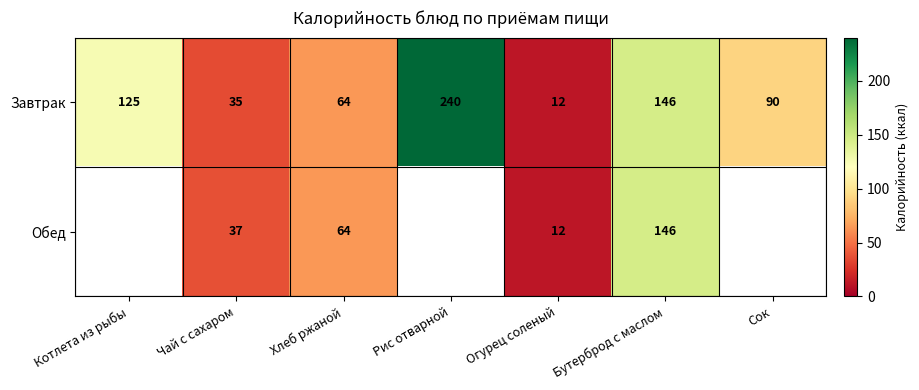

The Обед series shows 24.3 at Хлеб ржаной. True or false?

False